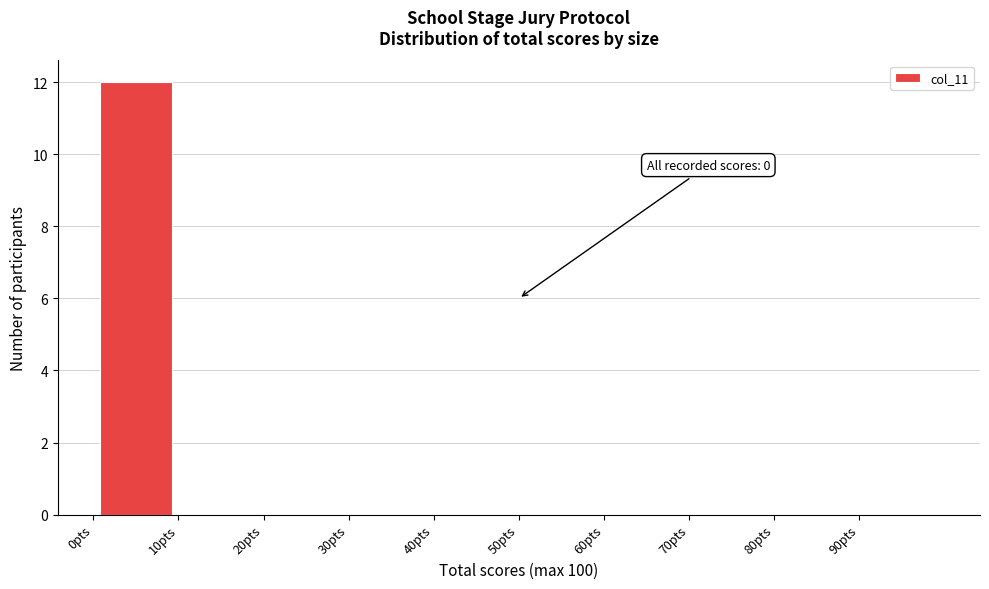

Over which range of the x-axis is the bar tallest?

0 to 10